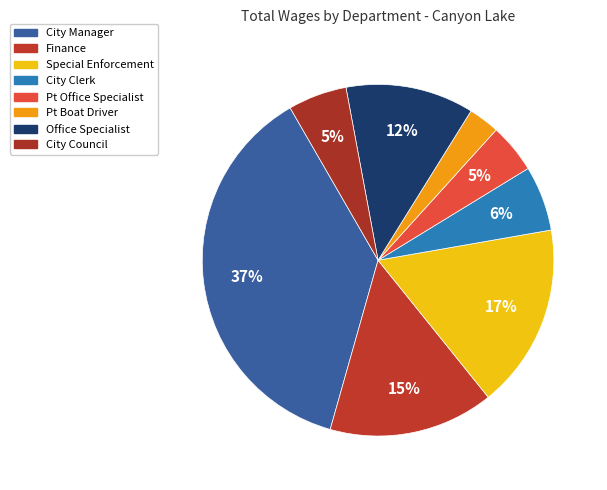

Combined, do City Manager and Special Enforcement account for over 50%?

Yes